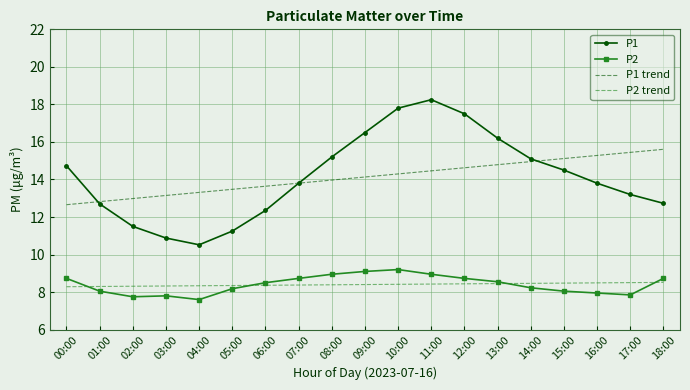

What is the total value across all series at 01:00?

41.9